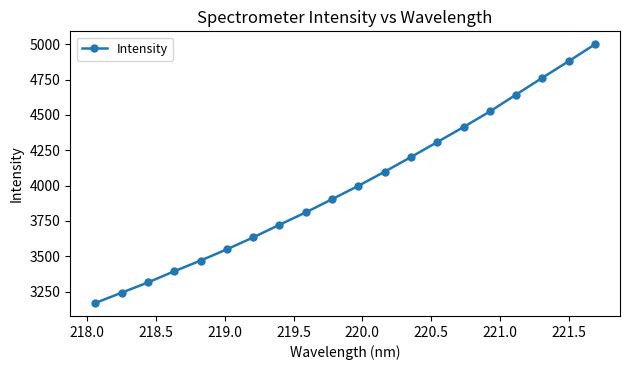

What is the maximum value shown in the chart?

5000.1